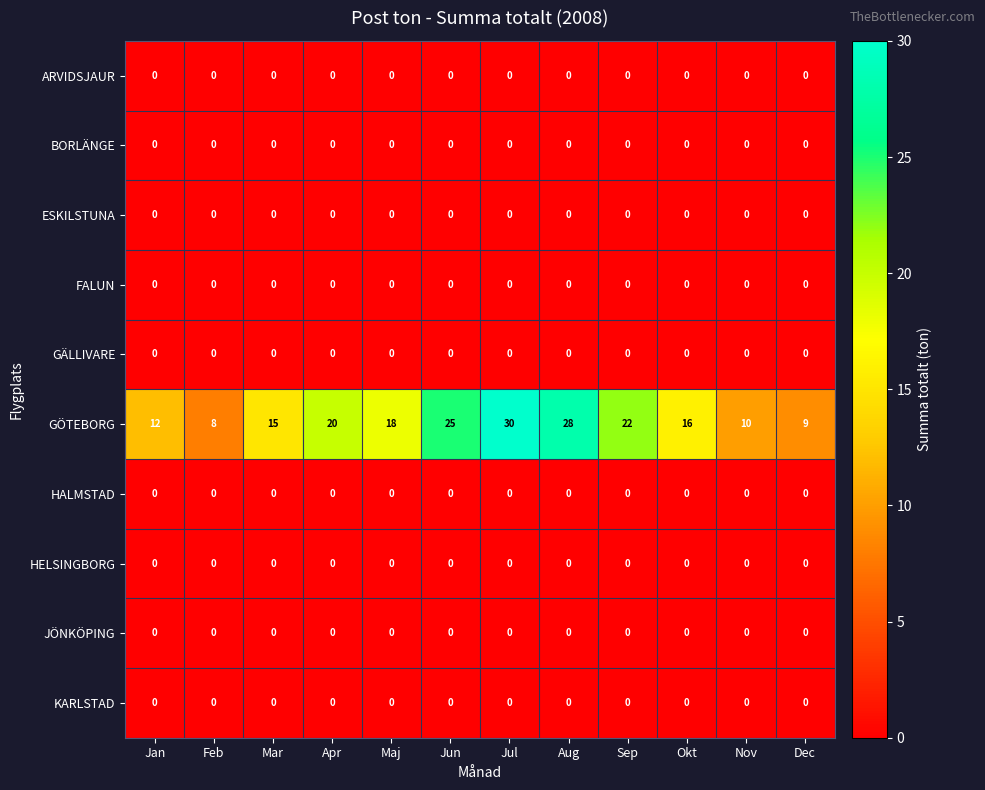

What is the greatest value displayed?

30